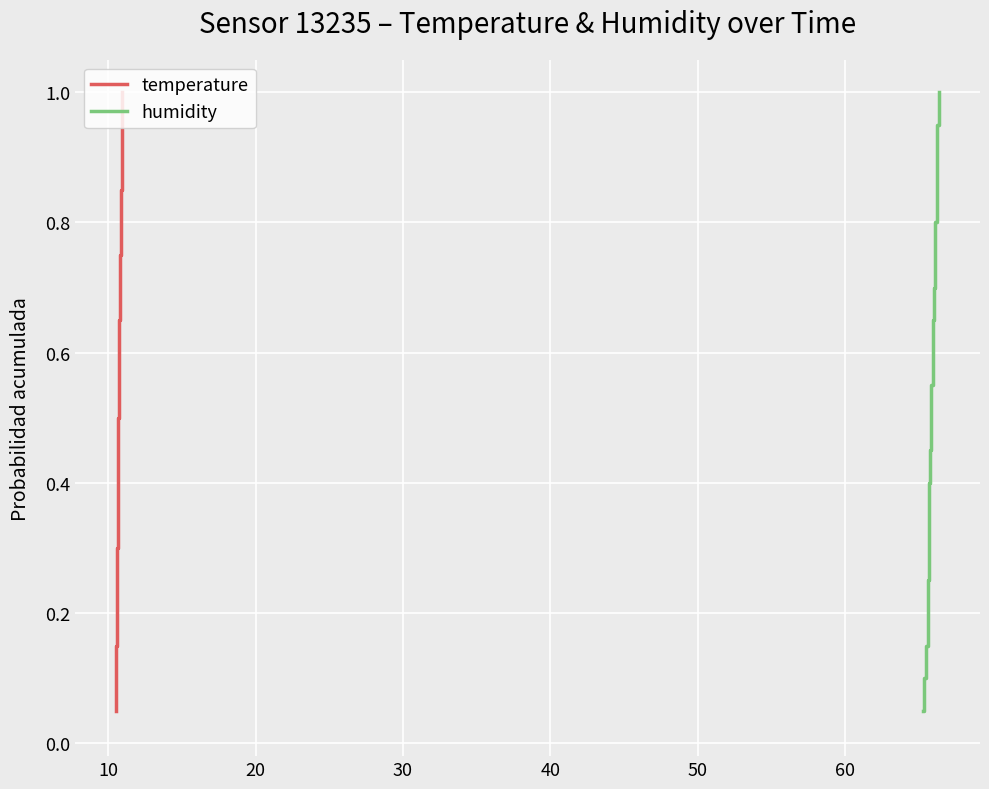

What is the highest value of the humidity series?

1.0